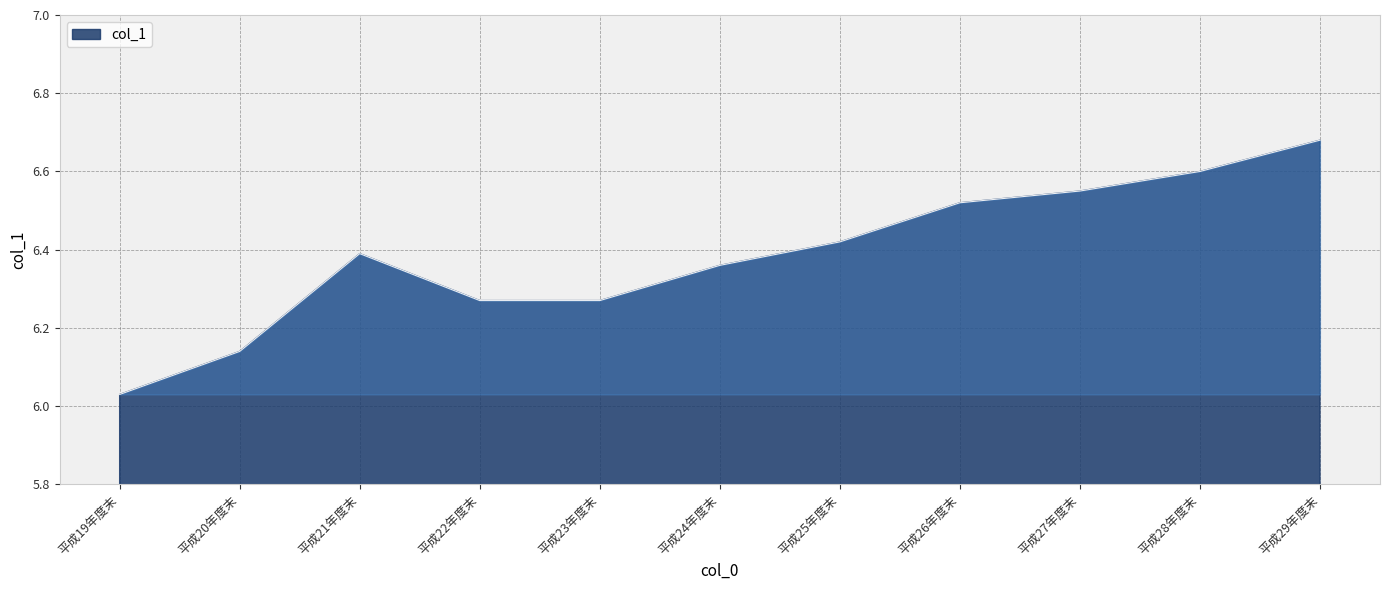

How many distinct data groups are displayed?

1